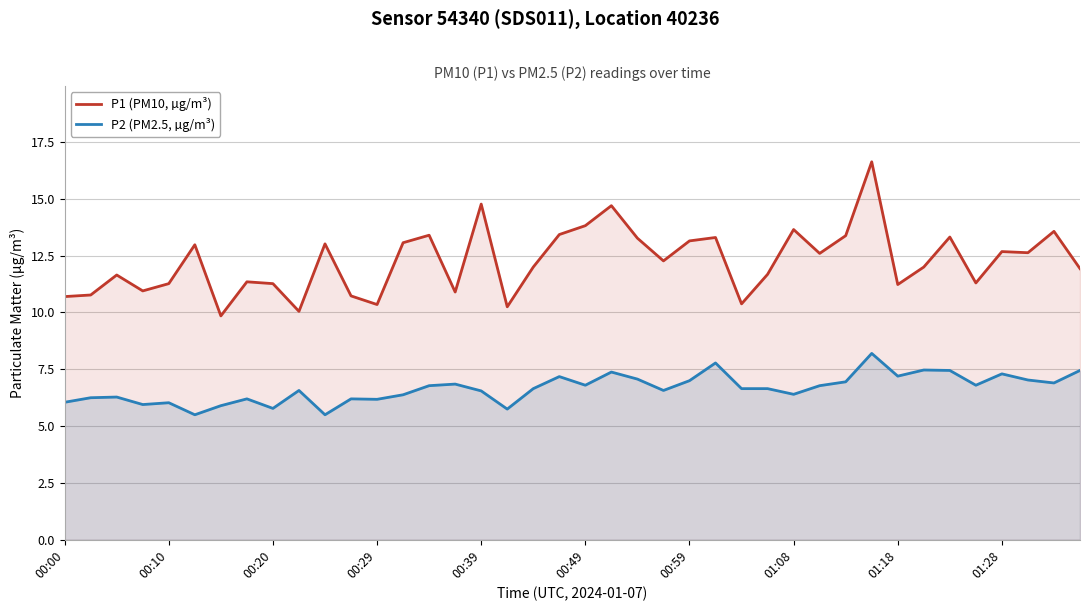

What is the minimum value shown in the chart?

5.5